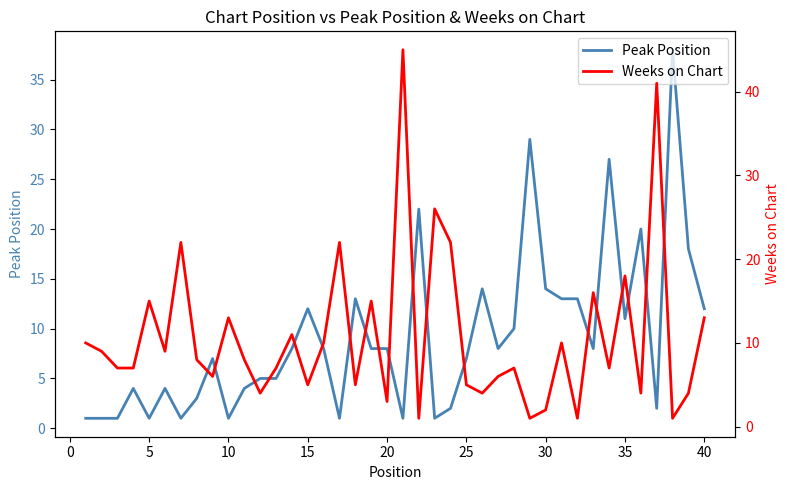

What is the minimum value shown in the chart?

1